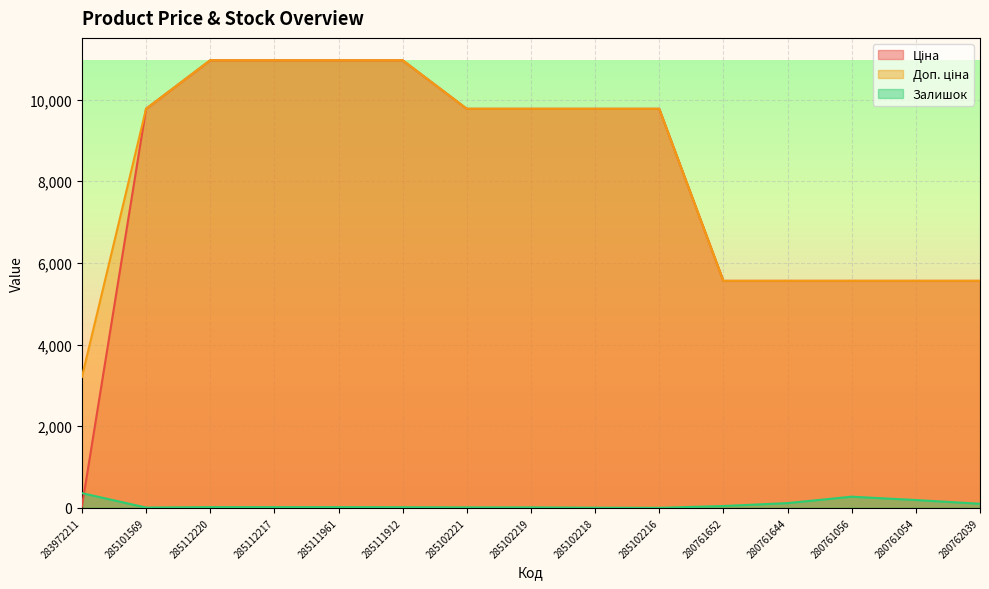

Between 285101569 and 280761652, which series saw the biggest shift?

Ціна